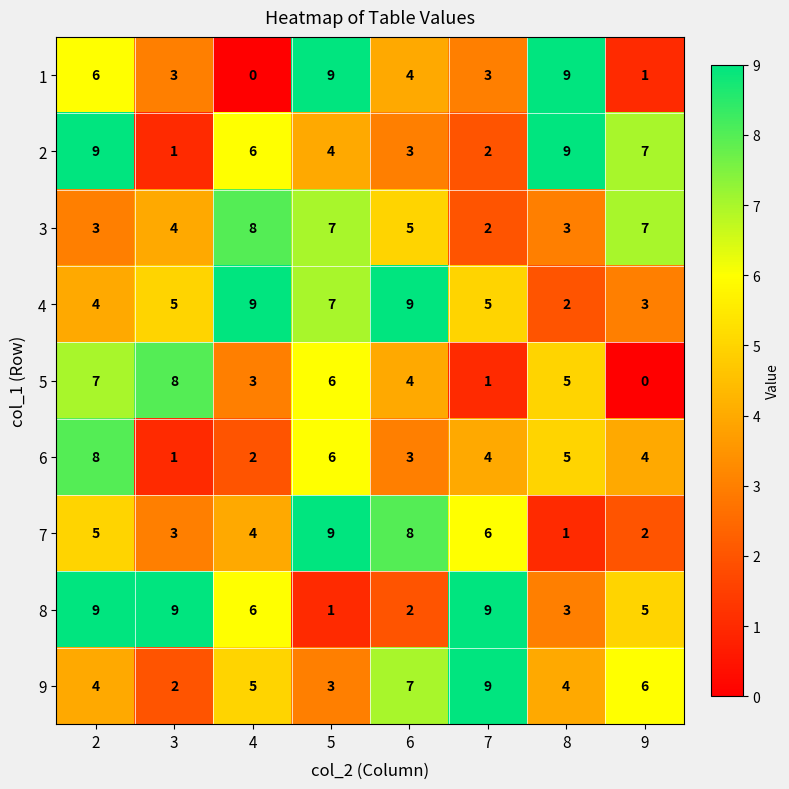

What is the difference between the 6 values at 8 and 4?

3